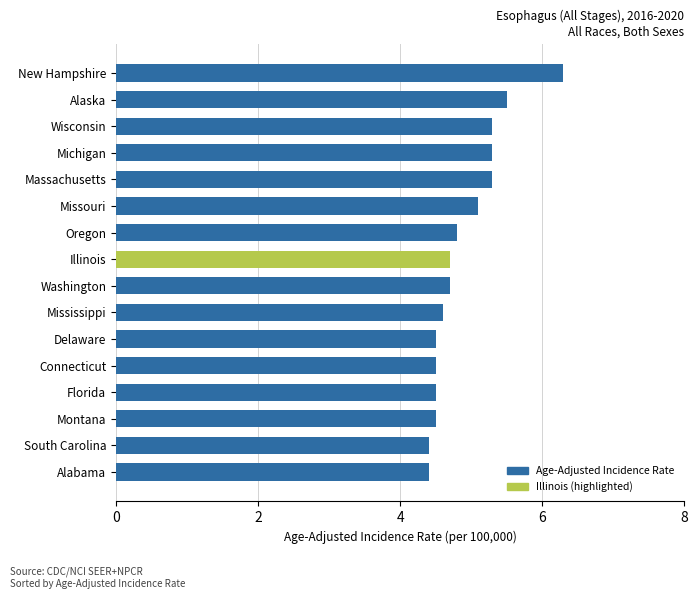

What is the approximate value at Oregon?

4.8